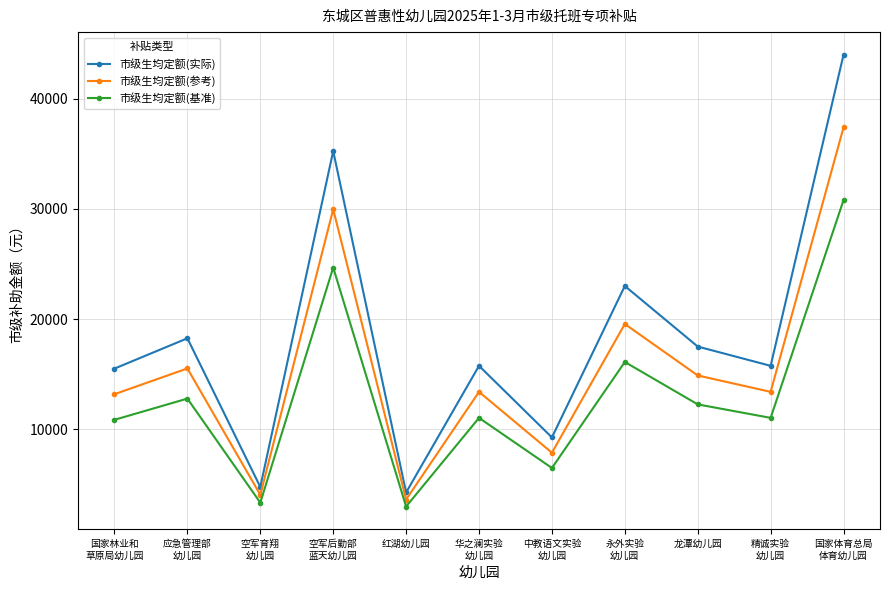

What is the sum of the 市级生均定额(基准) values at 国家体育总局
体育幼儿园 and 龙潭幼儿园?

43050.0